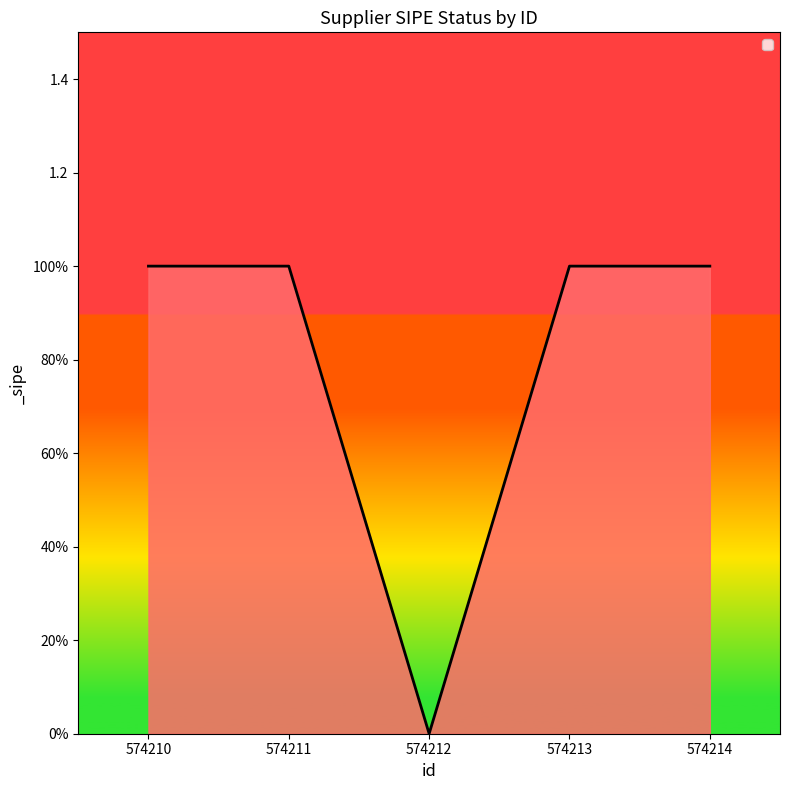

Does the chart have visible grid lines?

No